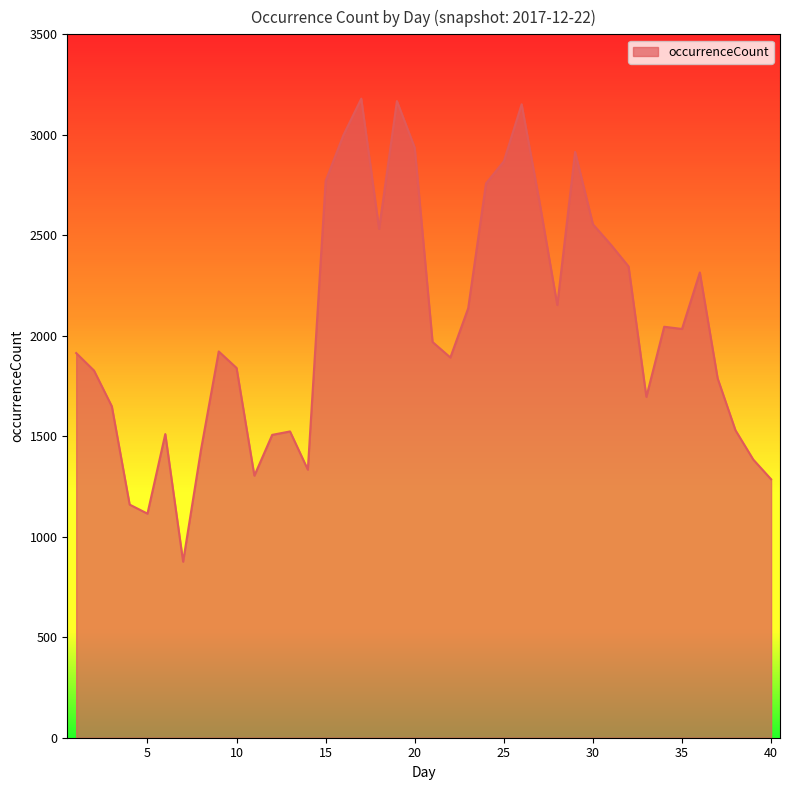

True or false: there are more than 0 points higher than both neighbors.

True